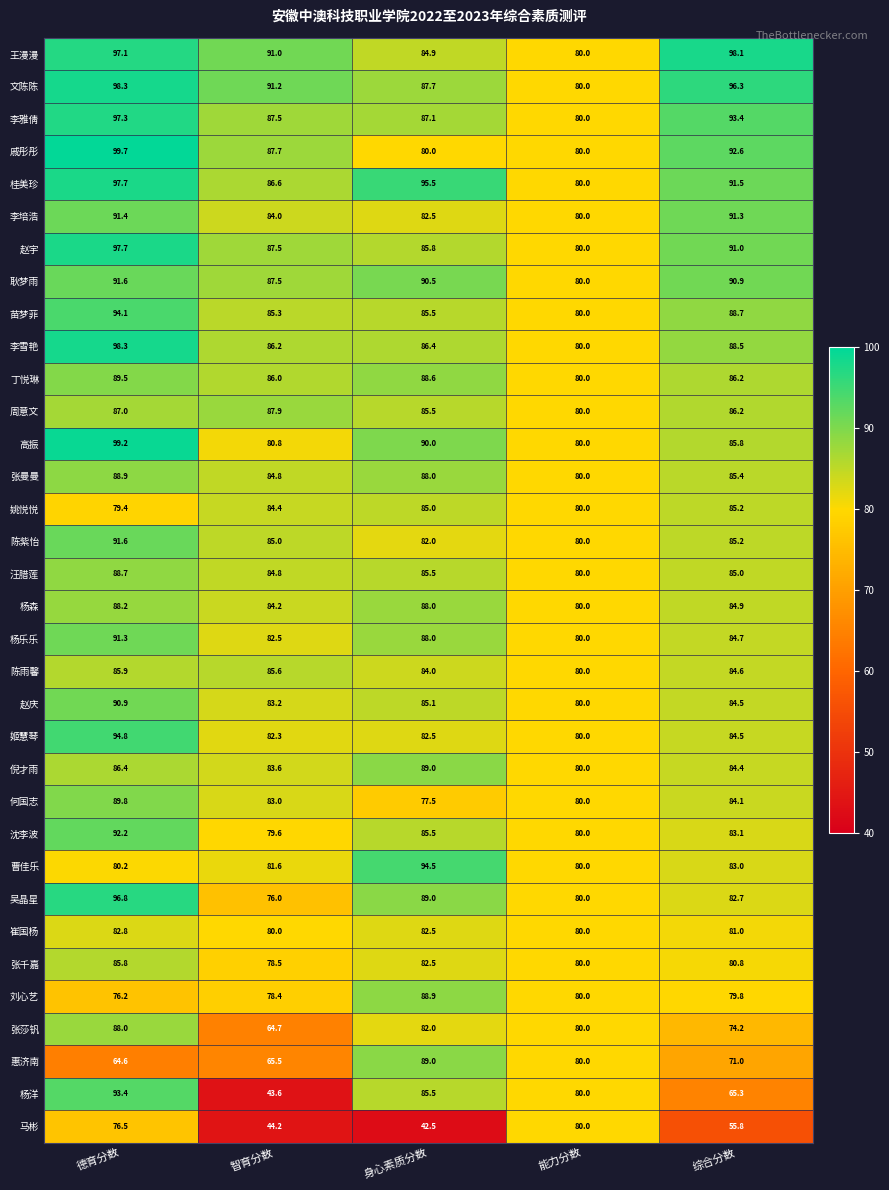

The 李雪艳 series shows 98.3 at 德育分数. True or false?

True